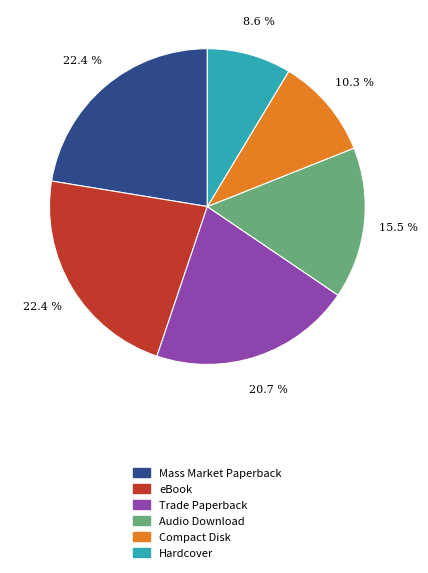

To the nearest percent, what is the difference between the largest and smallest slice percentages?

14%